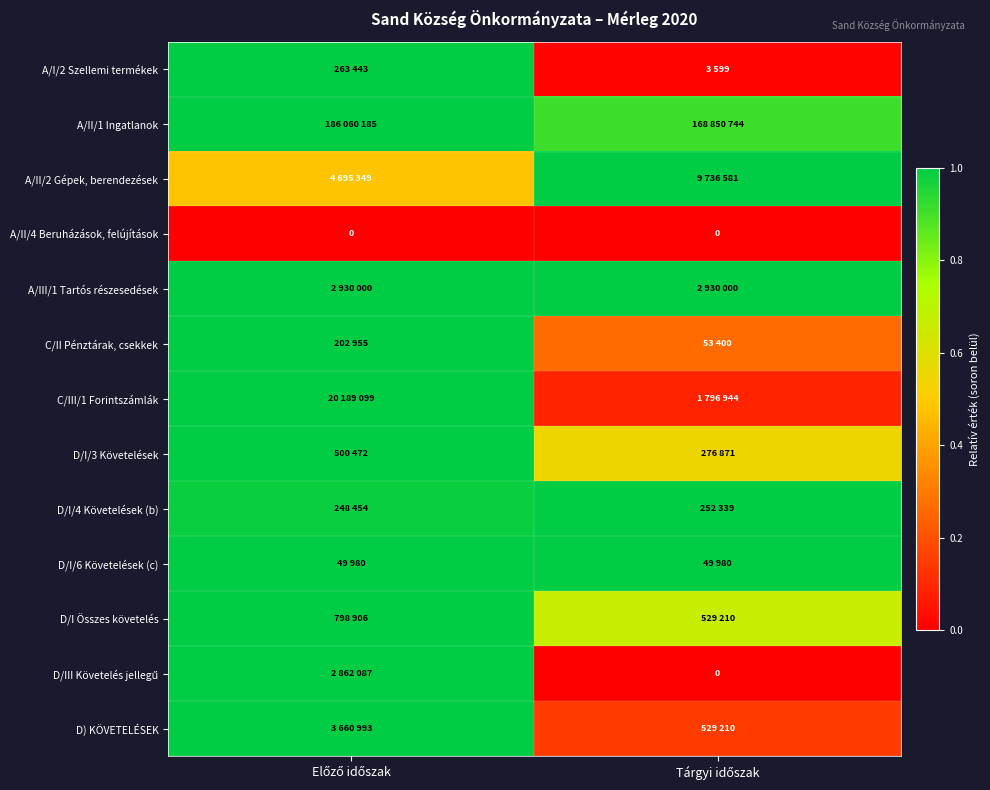

Rank the categories by C/II Pénztárak, csekkek value from lowest to highest.

Tárgyi időszak, Előző időszak